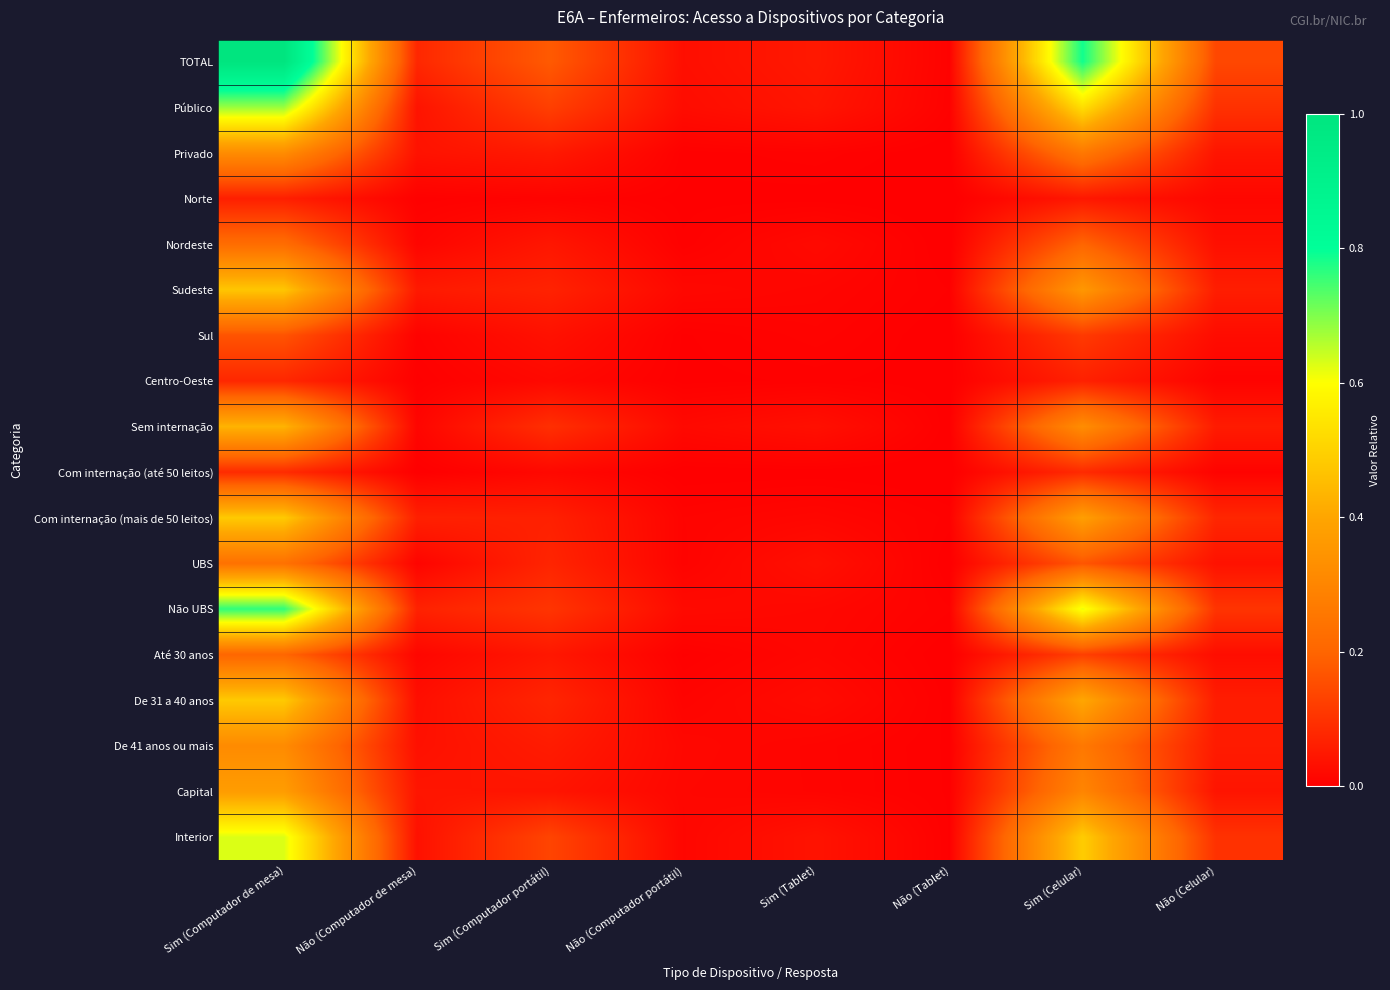

At how many categories does at least one series exceed 0?

8